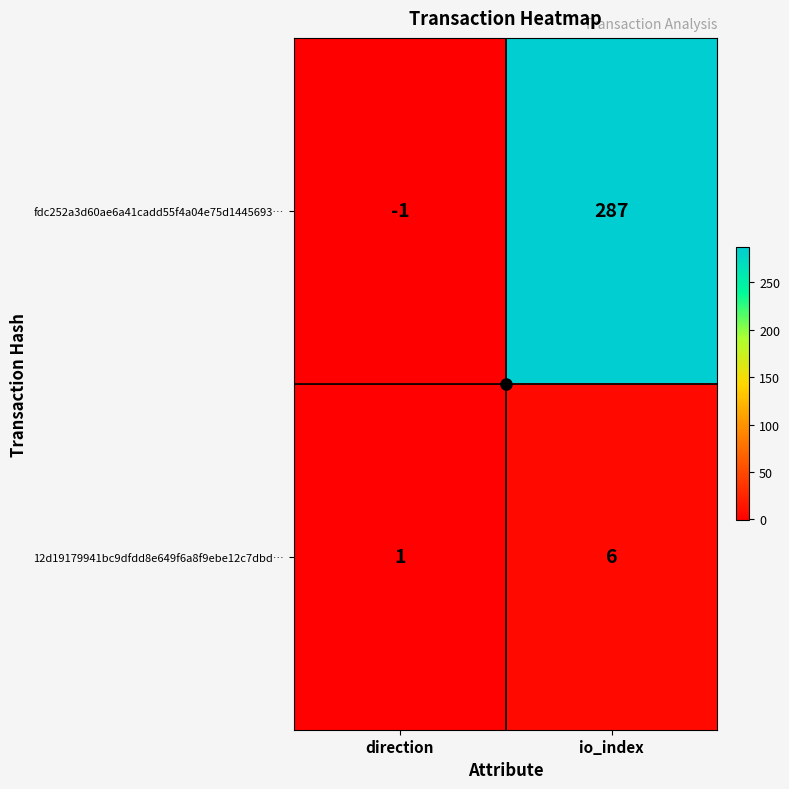

At io_index, list the series in order from largest to smallest.

fdc252a3d60ae6a41cadd55f4a04e75d1445693…, 12d19179941bc9dfdd8e649f6a8f9ebe12c7dbd…